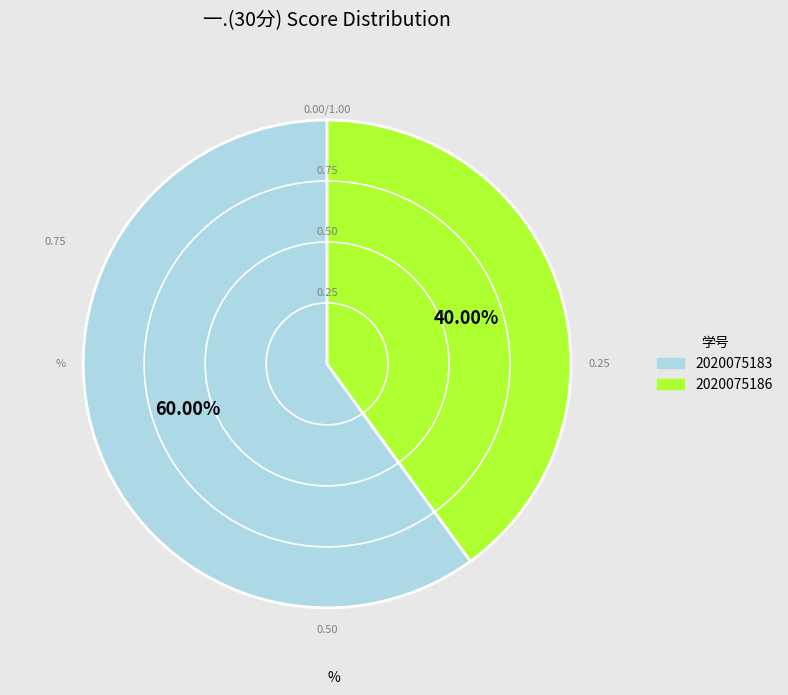

How many segments does this pie chart have?

2